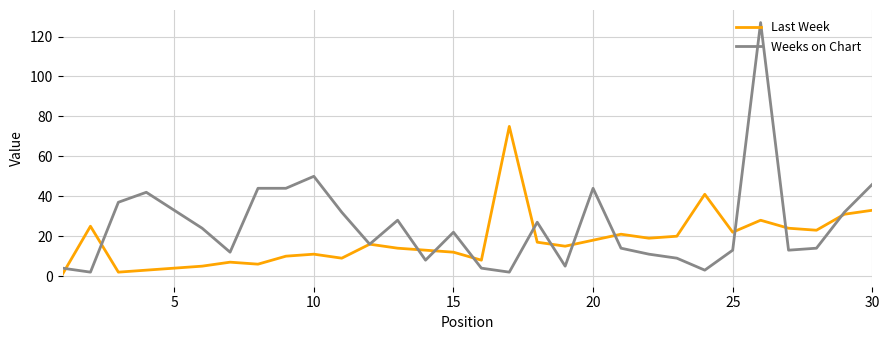

What is the average value of the Last Week series?

18